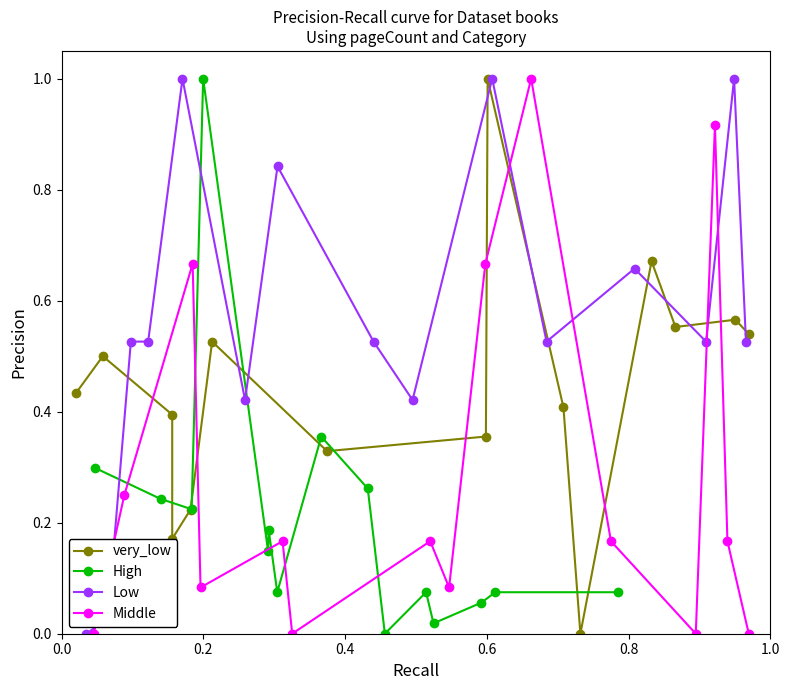

In Low, how many points are lower than both neighbors (excluding endpoints)?

4